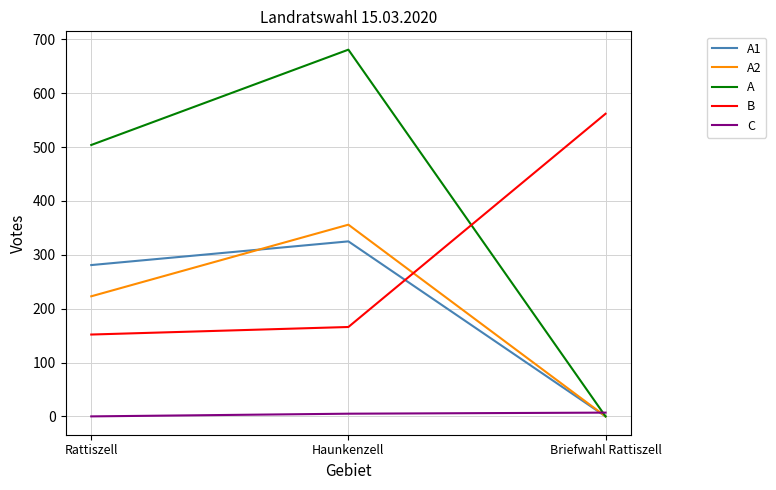

What is the lowest value of the B series?

152